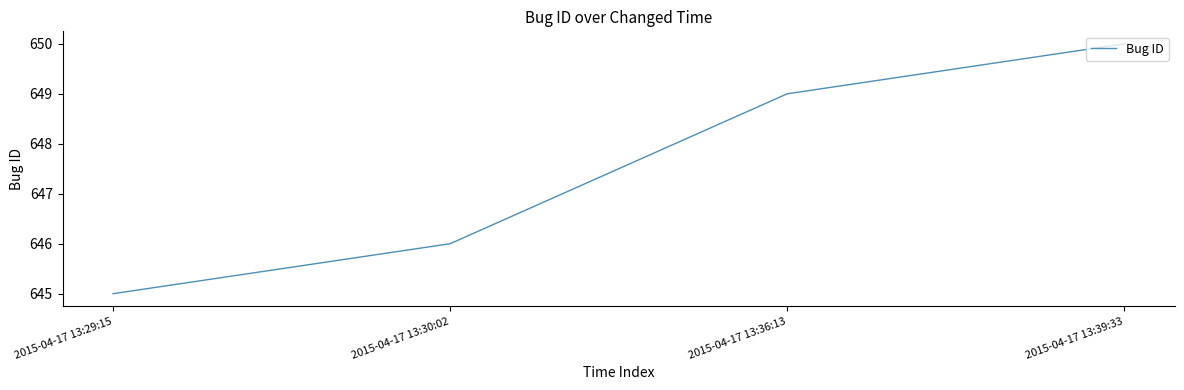

At which label is the value closest to 647?

2015-04-17 13:30:02